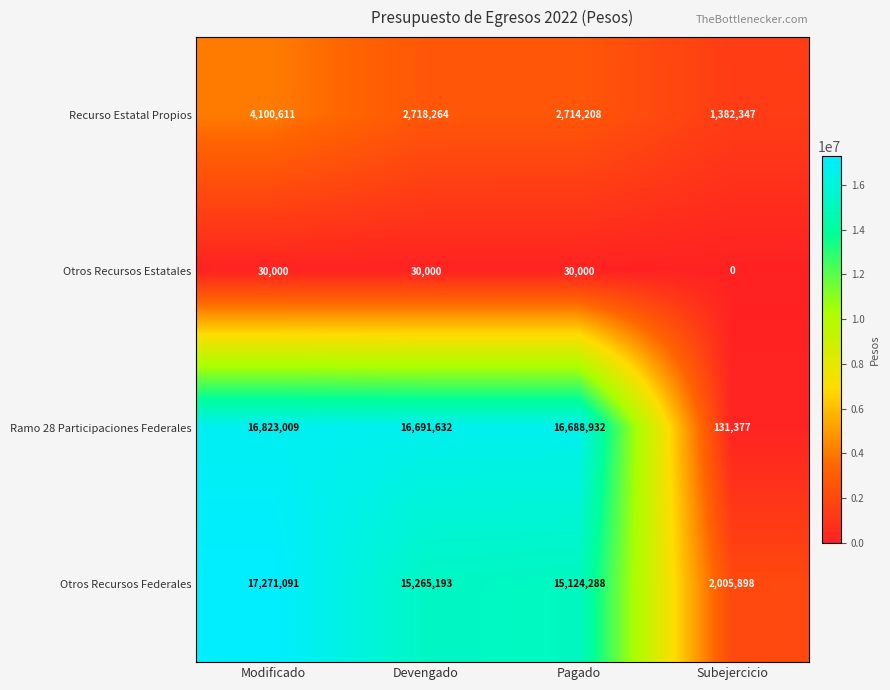

Reading left to right, list all the values displayed in this chart.

Recurso Estatal Propios: 4100611	2718264	2714208	1382347
Otros Recursos Estatales: 30000	30000	30000	0
Ramo 28 Participaciones Federales: 16823009	16691632	16688932	131377
Otros Recursos Federales: 17271091	15265193	15124288	2005898